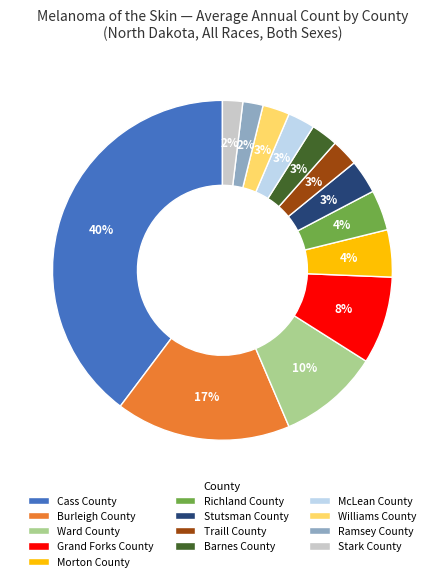

Does Traill County account for over 50% of the chart?

No